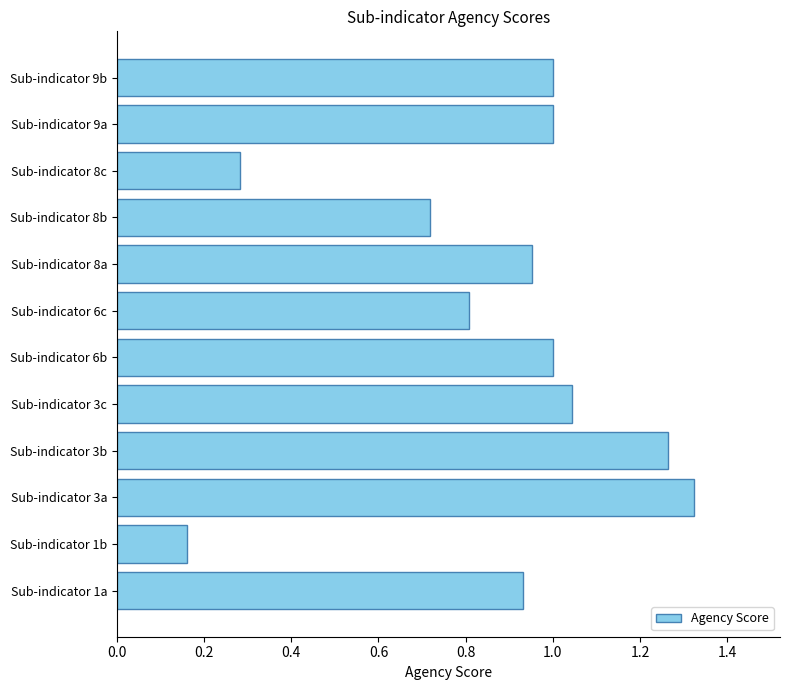

What is the sum of the values at Sub-indicator 3a and Sub-indicator 1b?

1.5